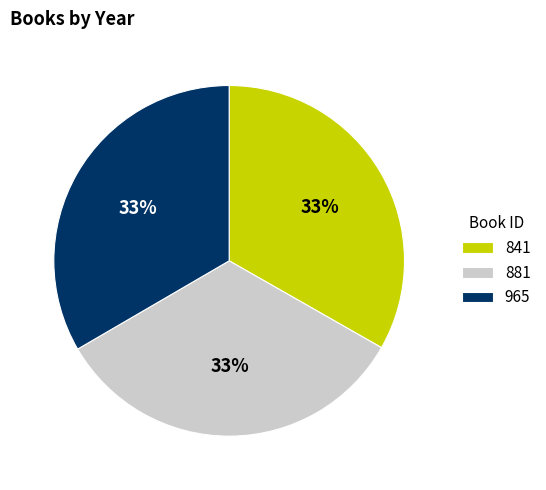

Is it true that 965 is 33% of the pie?

True